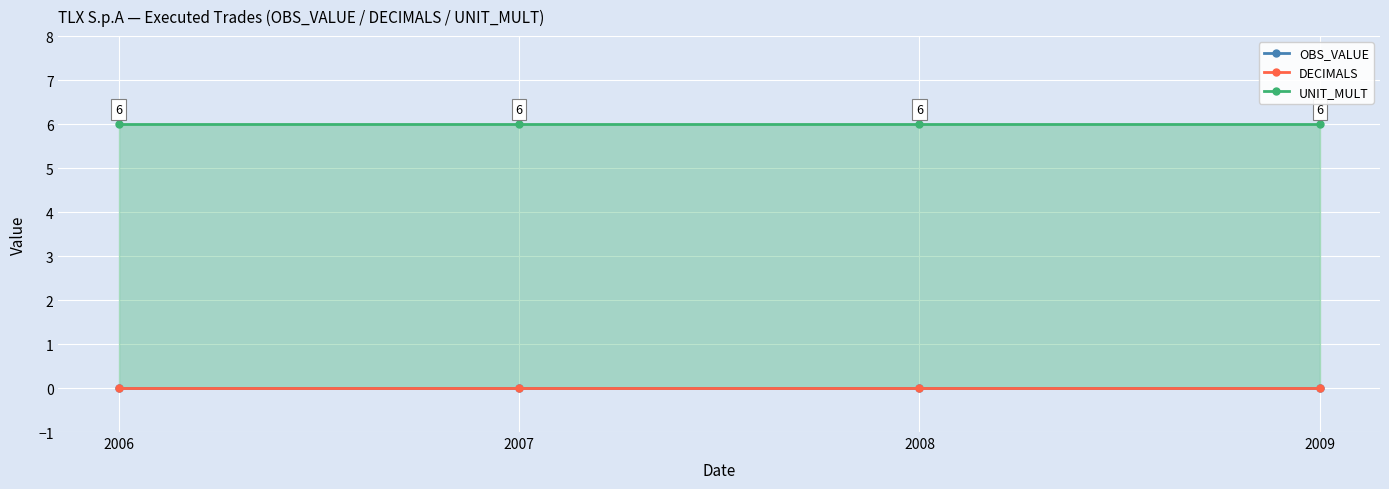

Reading left to right, transcribe all the data shown in this chart.

OBS_VALUE: 0	0	0	0
DECIMALS: 0	0	0	0
UNIT_MULT: 6	6	6	6